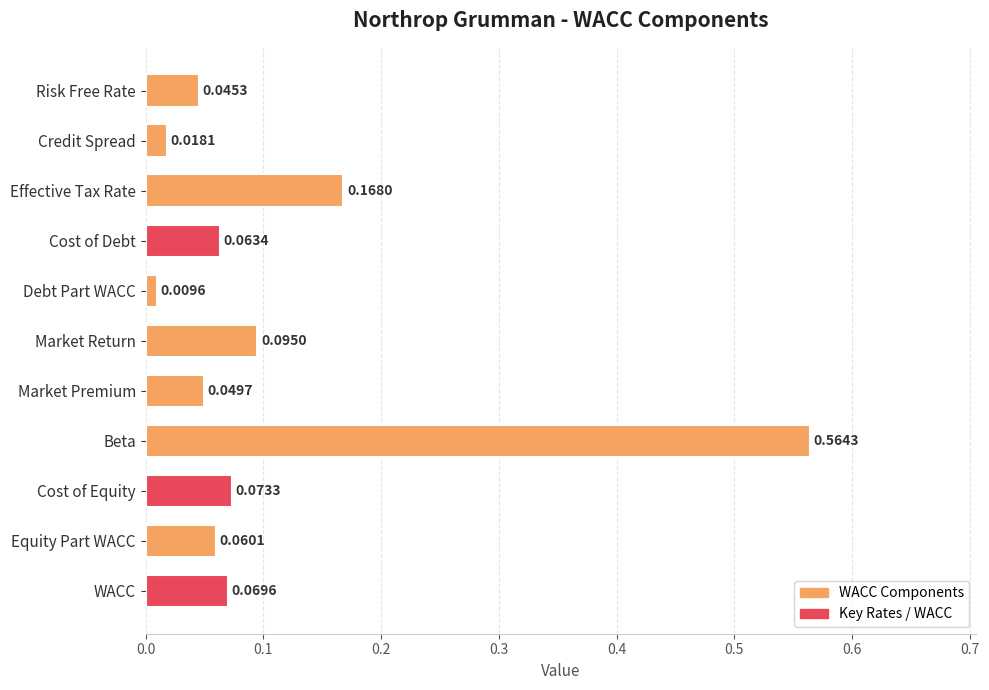

What is the sum of all values?

1.2